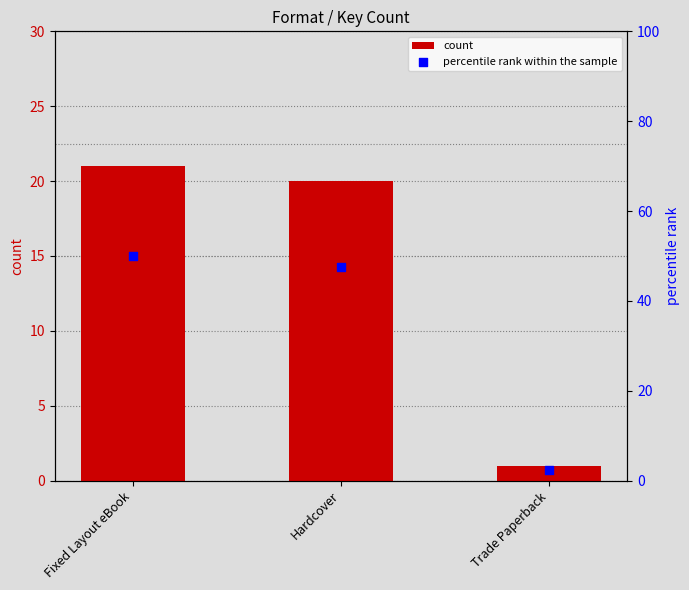

Which series has the widest spread of Y values?

percentile rank within the sample